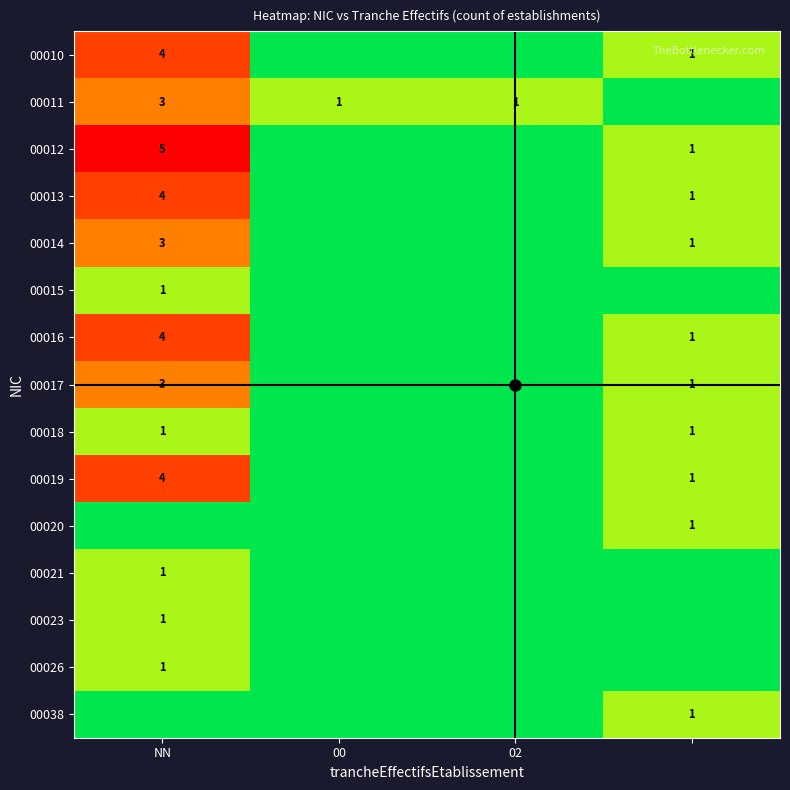

The value of 00019 at 00 is 0. True or false?

True